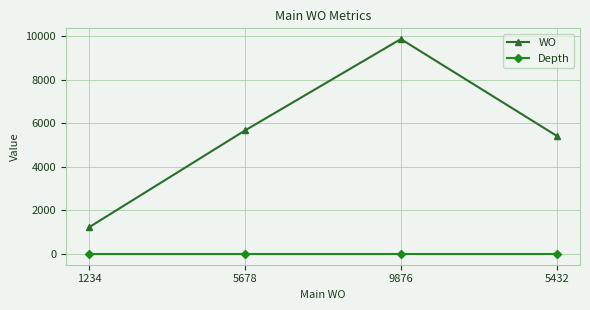

Is this an area chart (filled region under the line)?

No